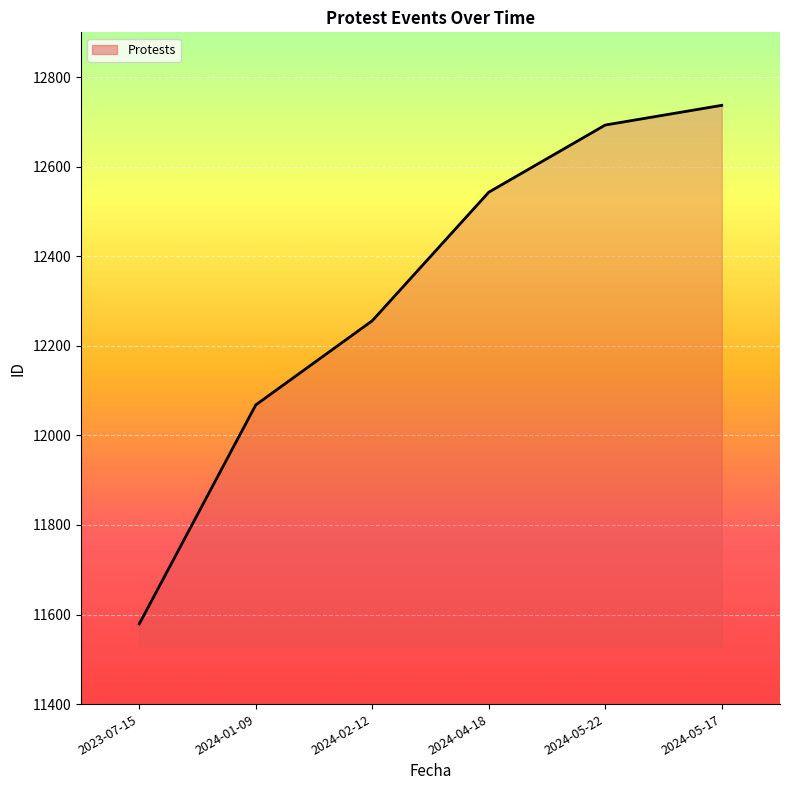

Which category has the lowest value across all series?

2023-07-15